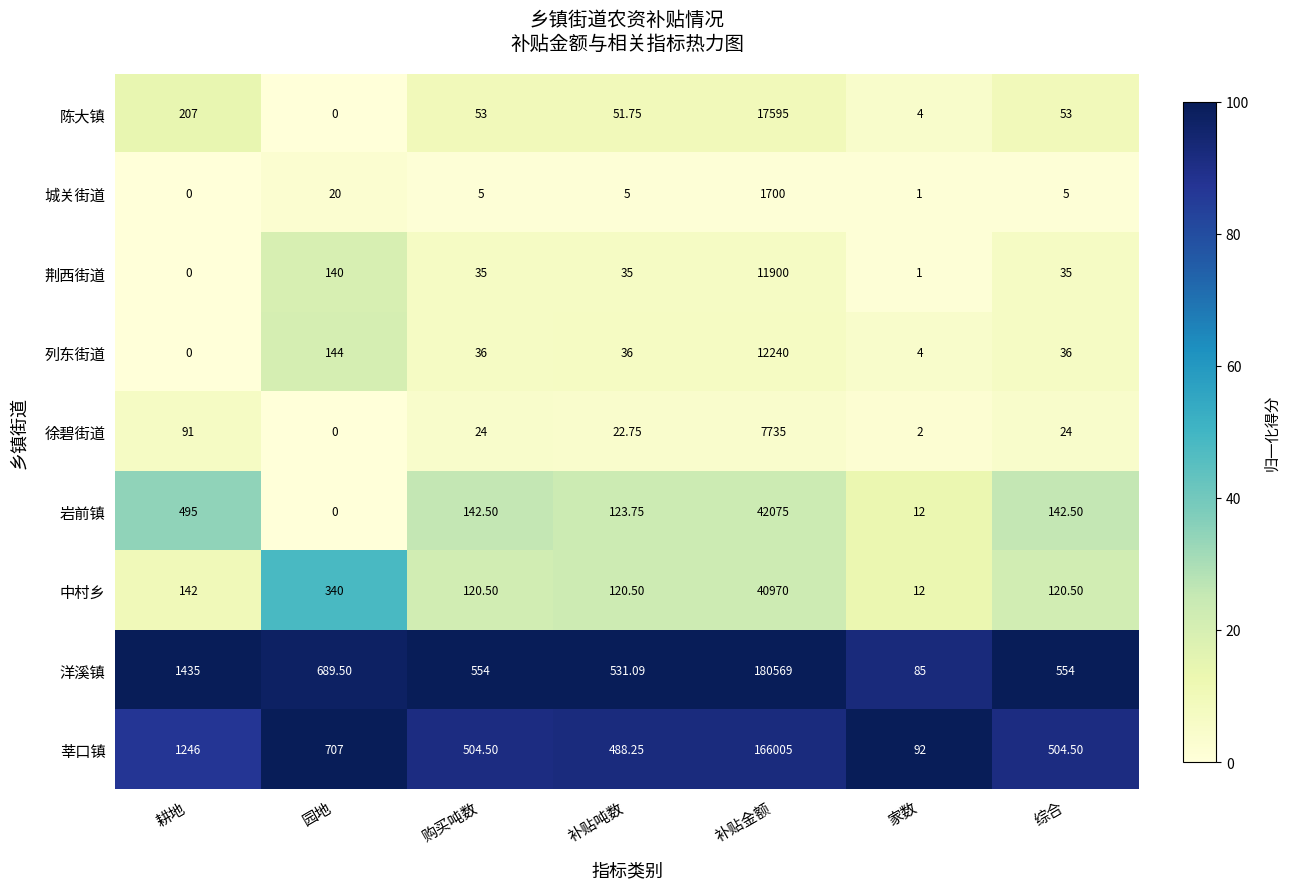

Which series has the largest total across all categories?

洋溪镇